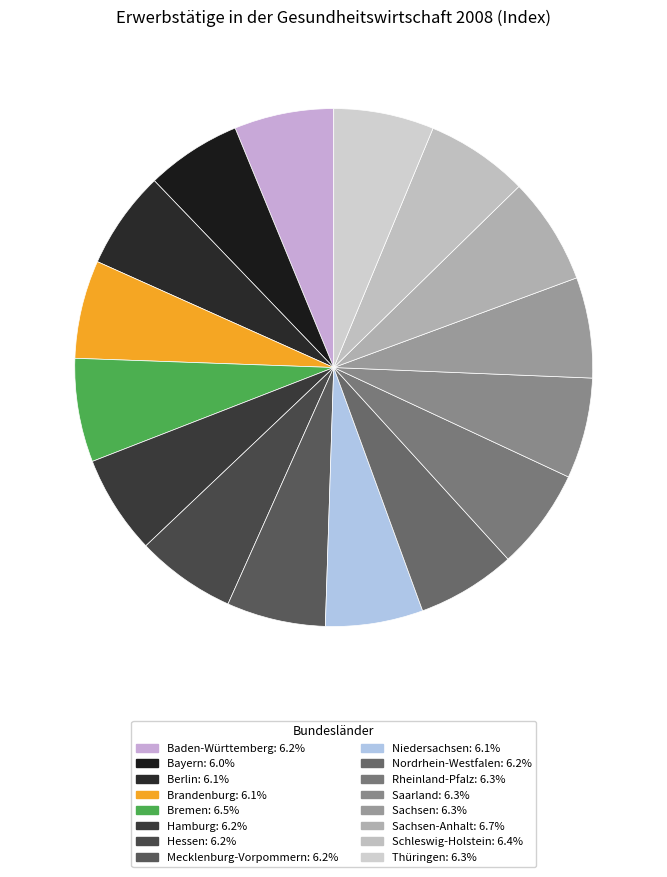

Count the number of slices in the pie.

16